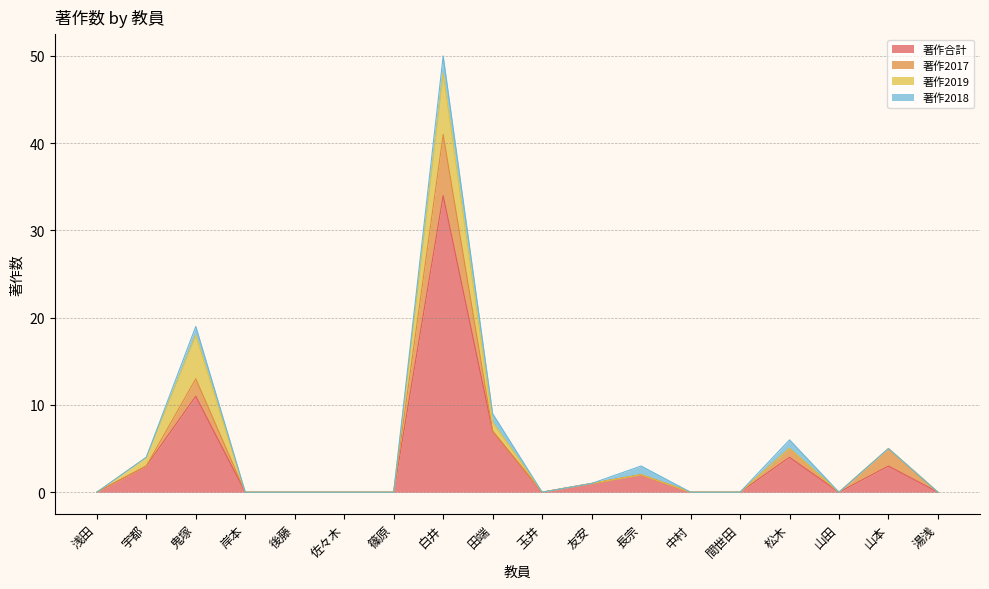

At which label is 著作合計 closest to 17?

鬼塚